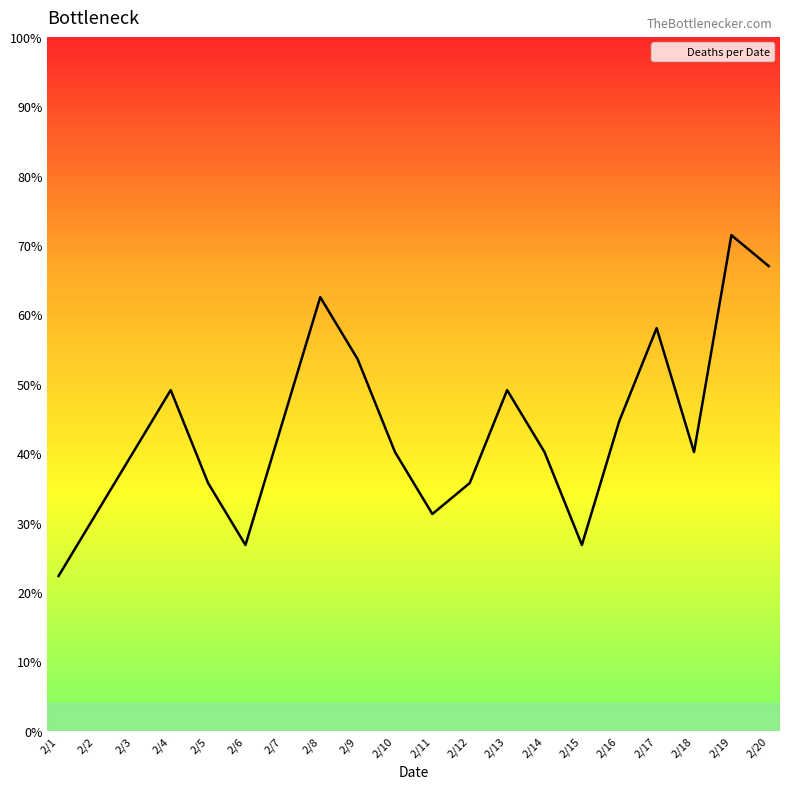

The value at 2/19 is 12. True or false?

False